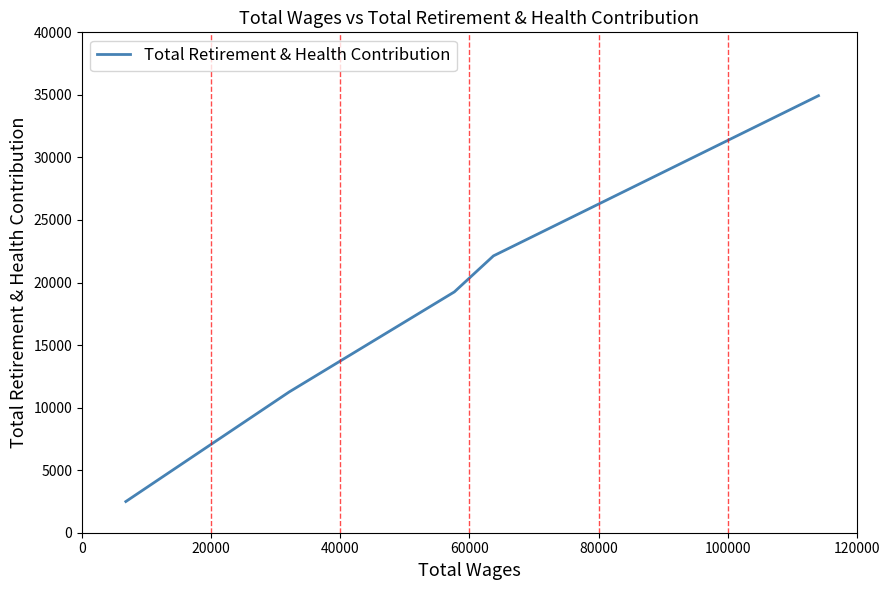

What is the smallest value displayed?

2494